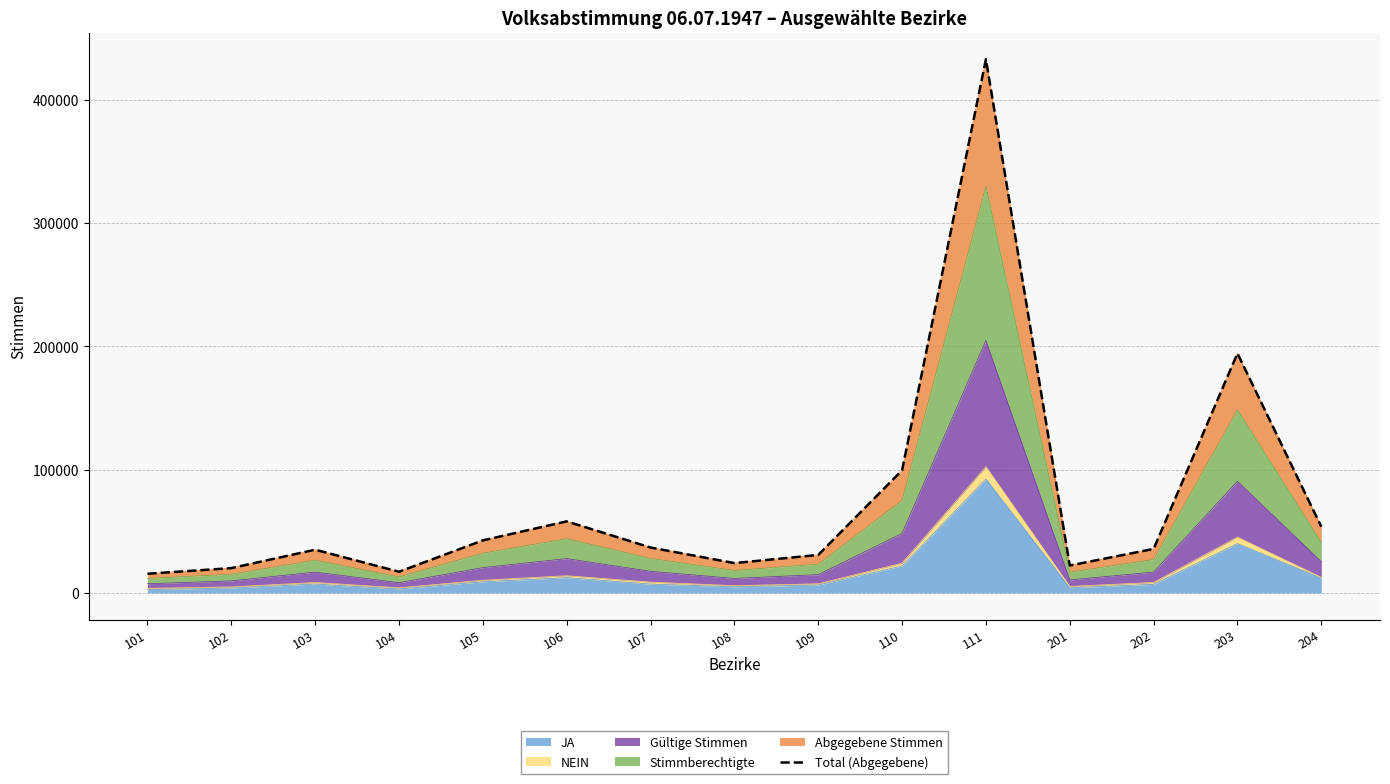

Reading left to right, transcribe all the data shown in this chart.

15509	20092	35018	17147	42569	57993	36787	24163	30778	99396	432809	22197	35675	194237	53689